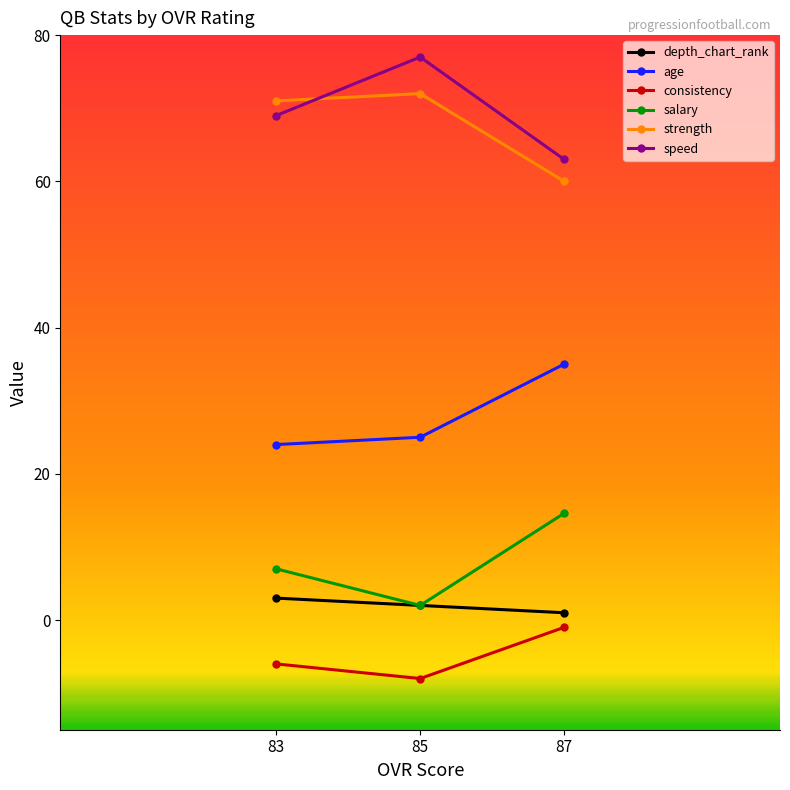

Between 85 and 87, which is larger?

85